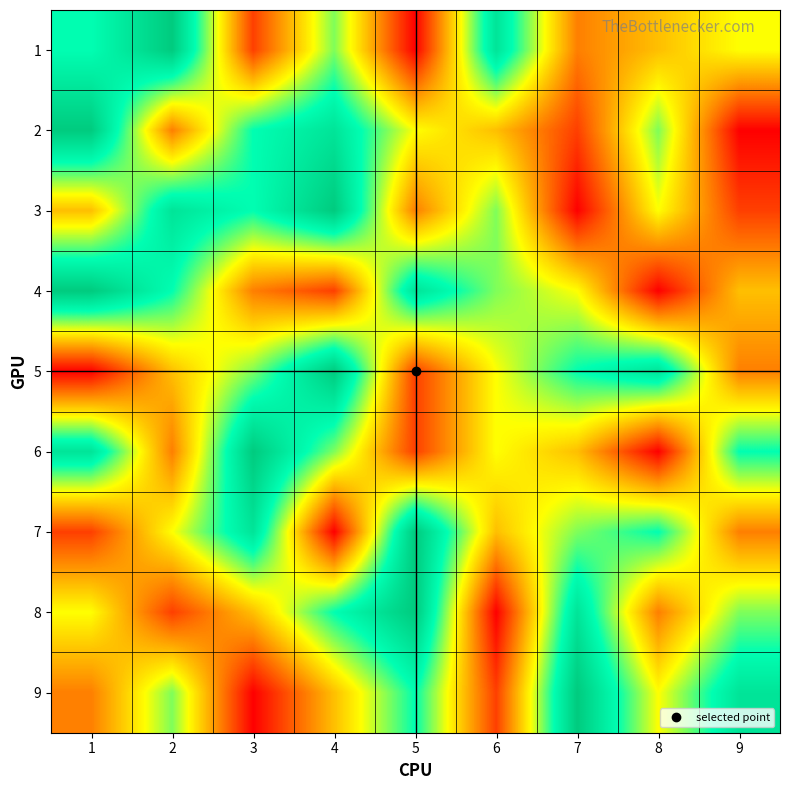

What is the total value across all series at 5?

46